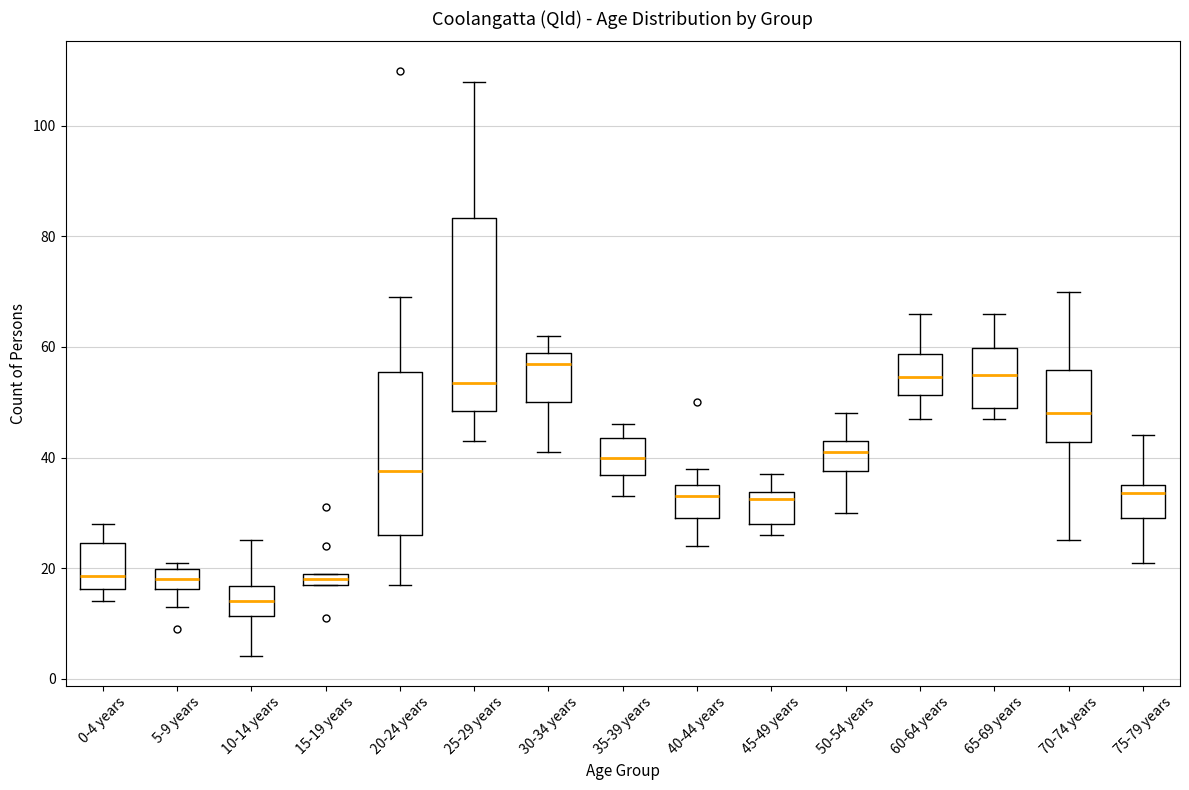

Which box is the tallest, from its lower edge to its upper edge?

25-29 years